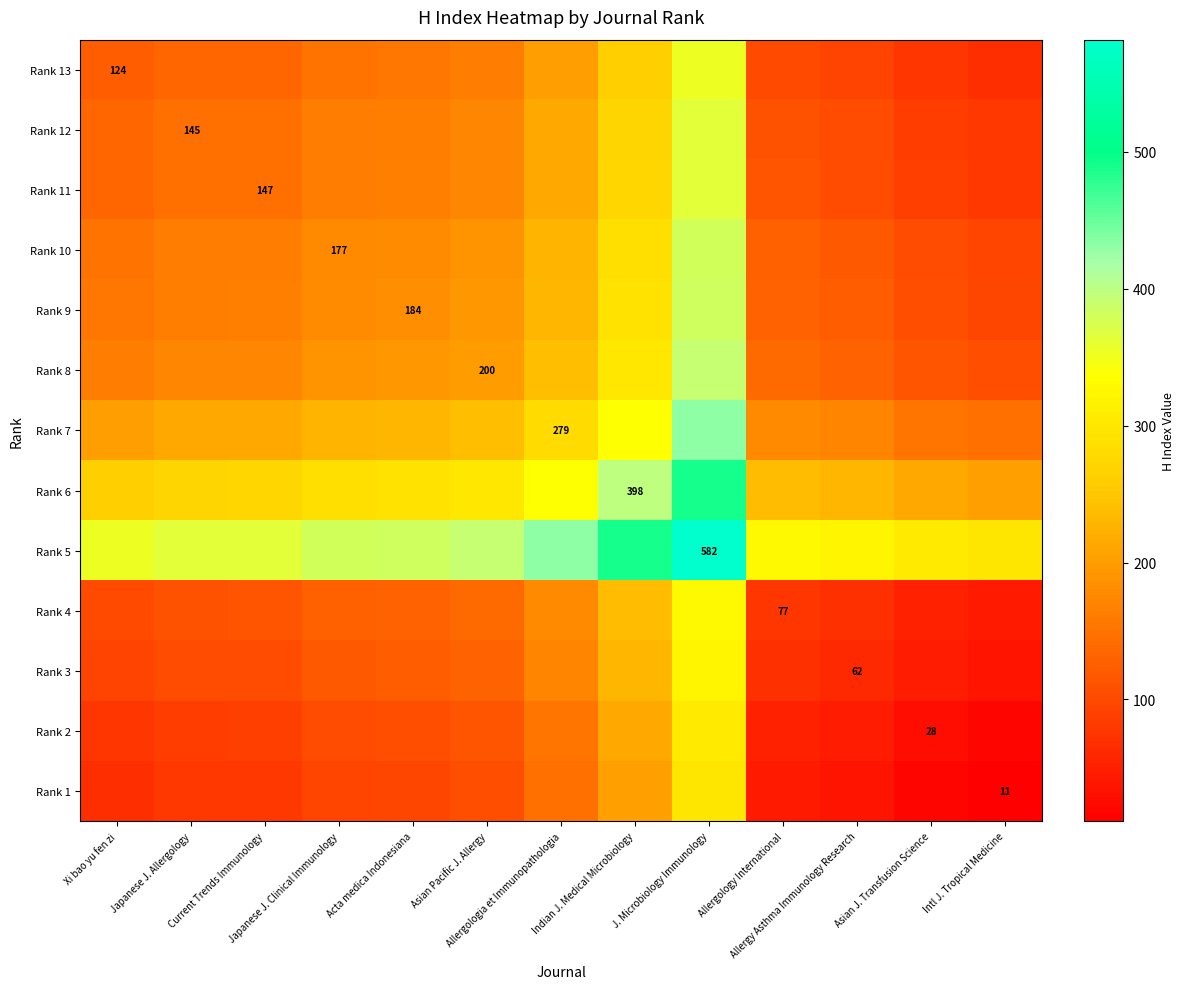

The value of Rank 9 at Asian J. Transfusion Science is 144.6. True or false?

False